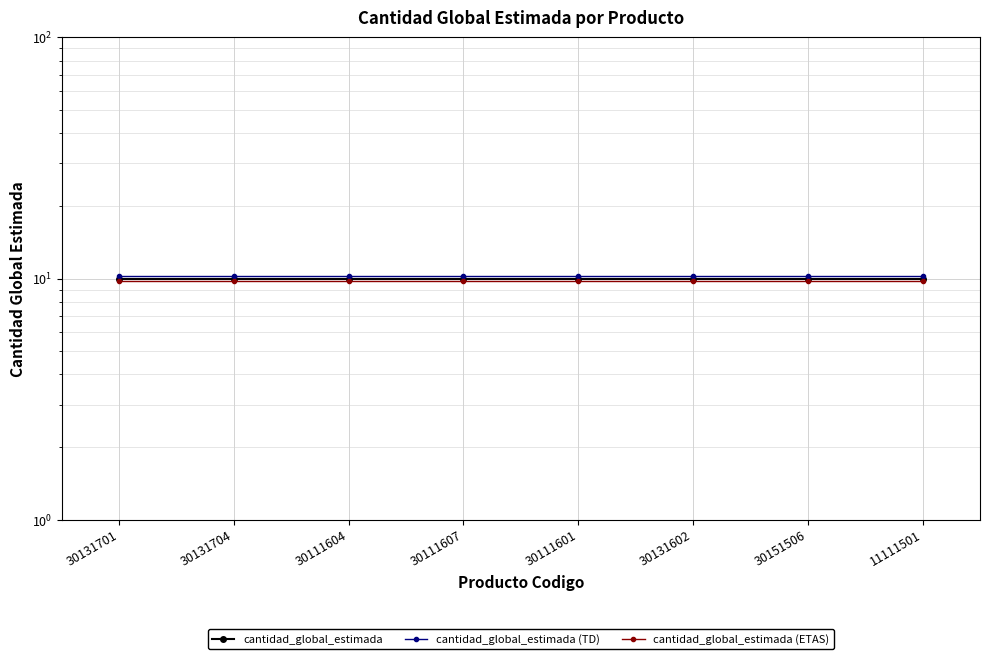

True or false: cantidad_global_estimada has more than 2 interior local peaks.

False